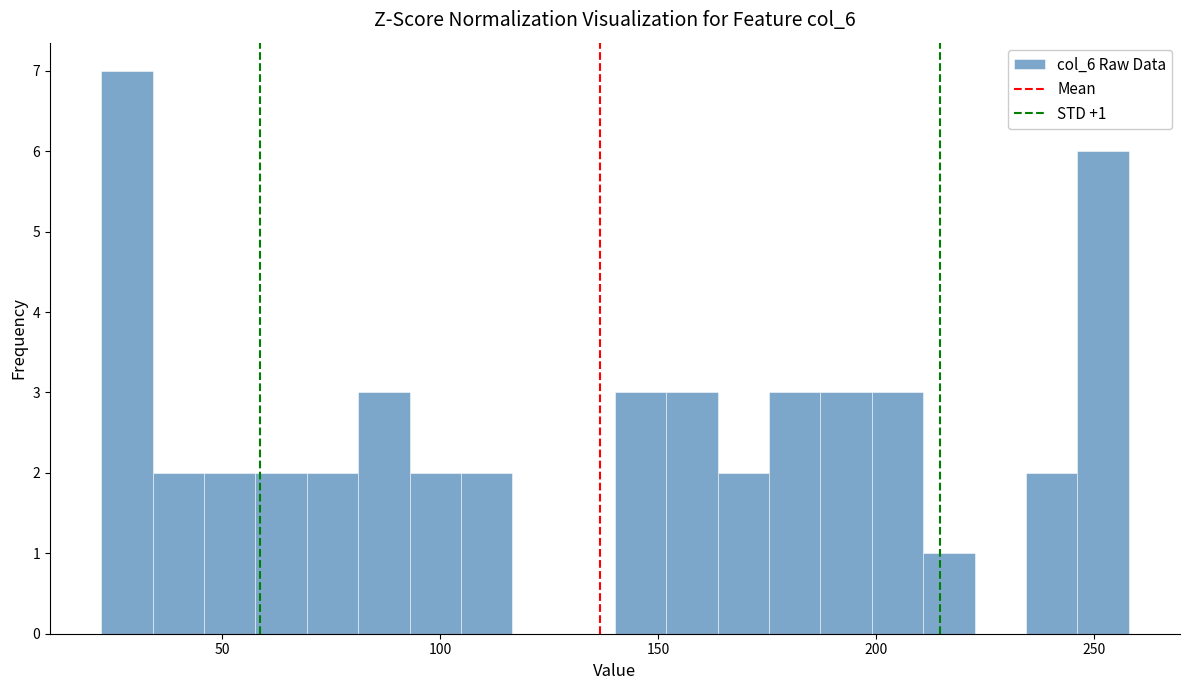

Around what value on the x-axis is the tallest bar? Give the approximate position of its centre, as read against the axis.

30